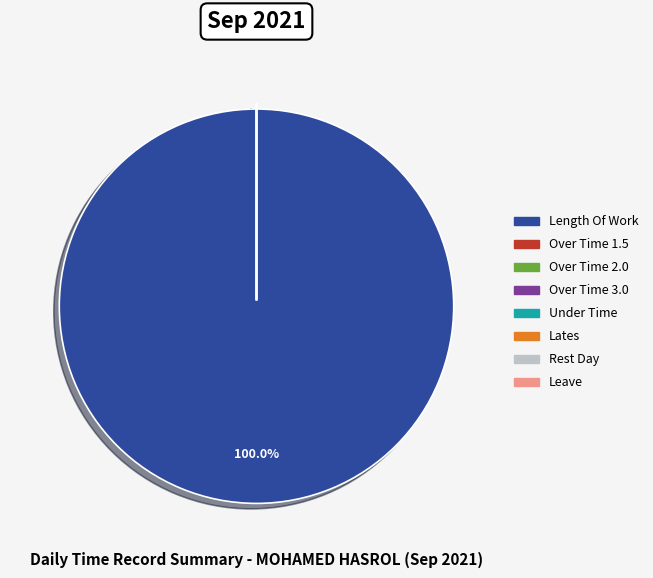

The Leave slice represents 9% of the pie. True or false?

False